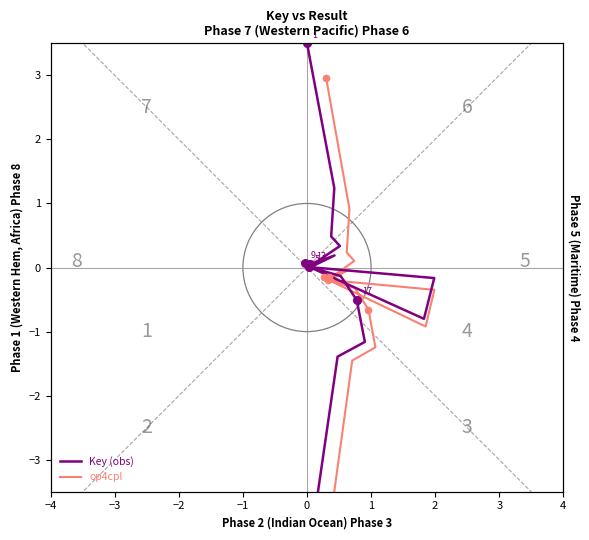

Which series contains the highest Y value?

Key (obs)